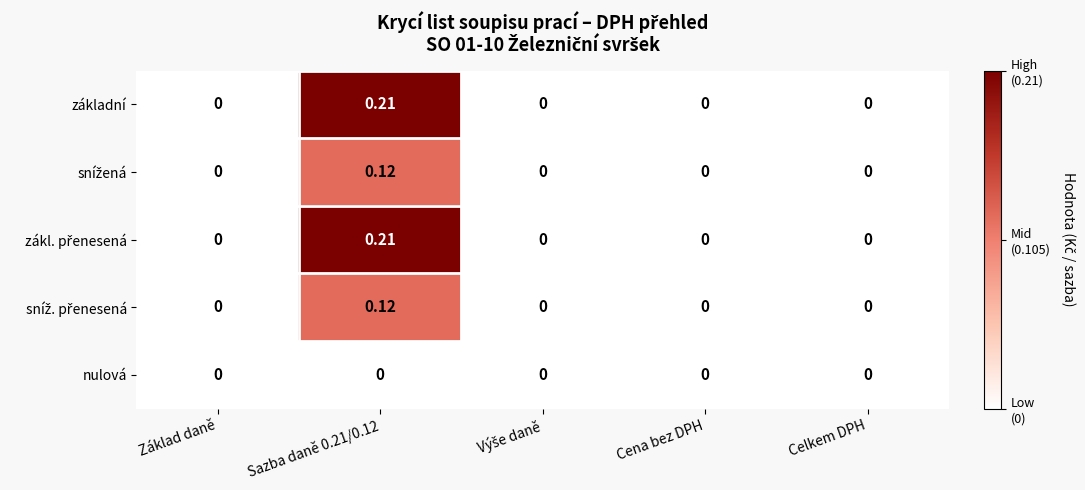

Count the number of data series in this chart.

5